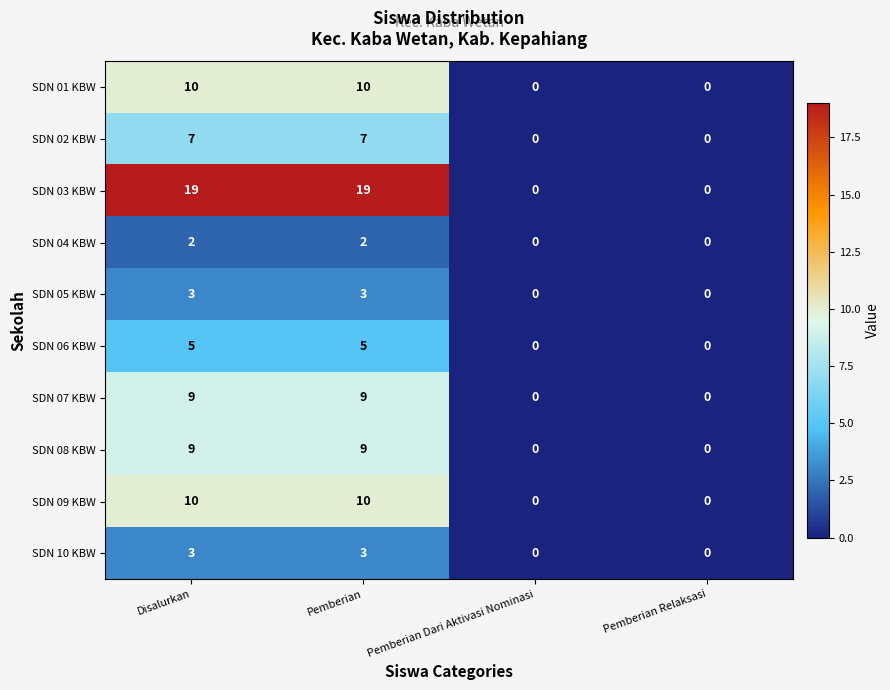

What is the total value across all series at Pemberian?

77